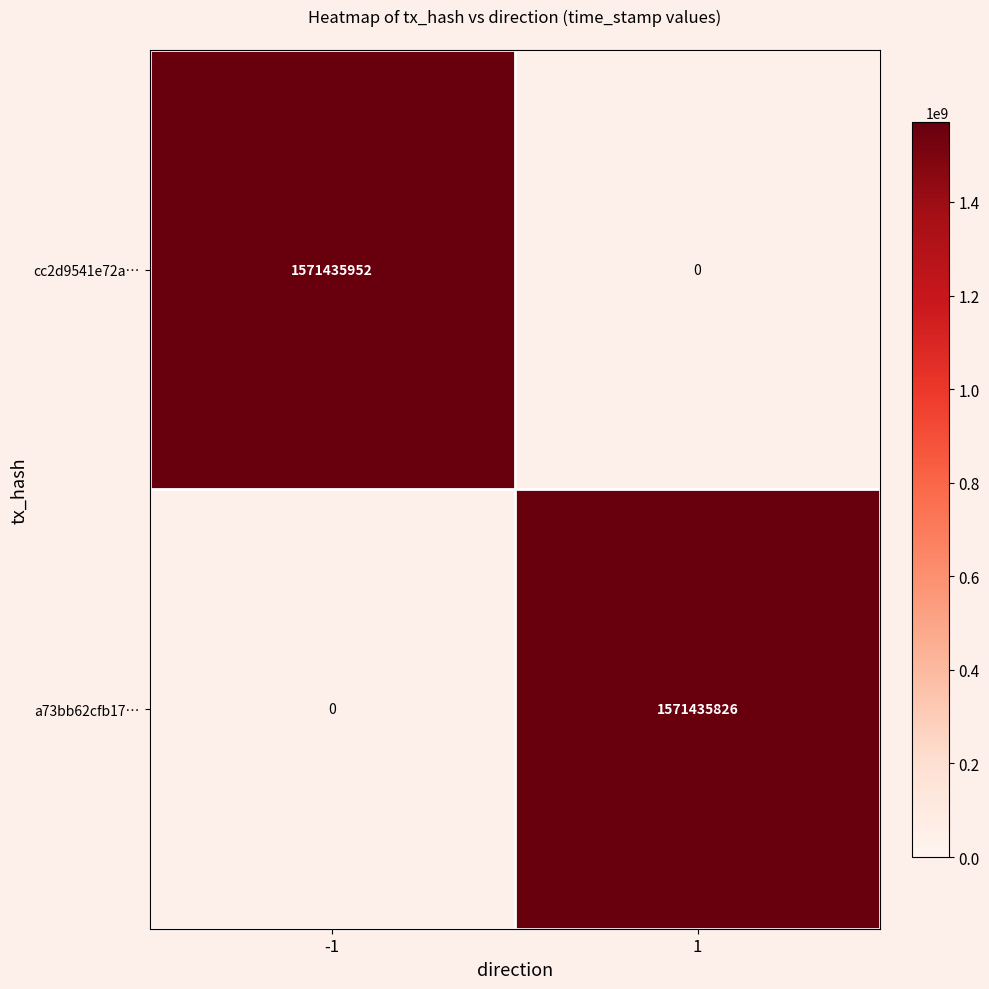

List the series in order of their overall mean, highest first.

cc2d9541e72a3c6e92da97c53503e281f4c3666, a73bb62cfb17d768b29ff42e98f4a4413ee9d95